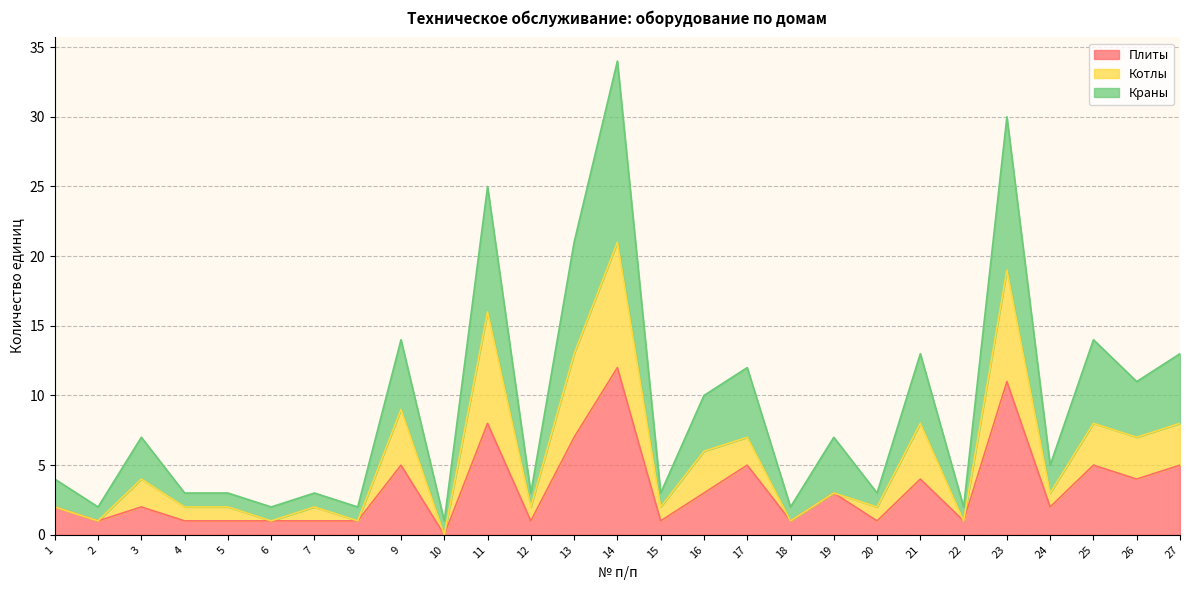

True or false: Котлы and Плиты cross at least once.

False